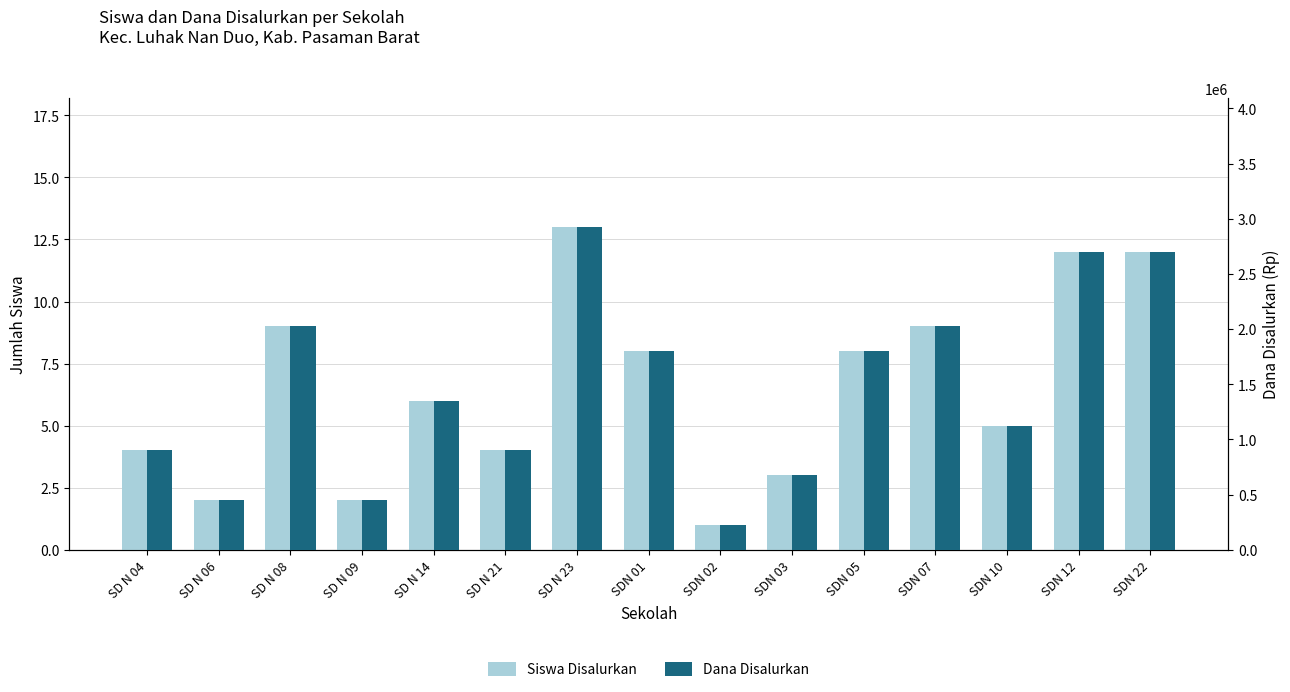

What is the sum of all Dana Disalurkan values?

22050000